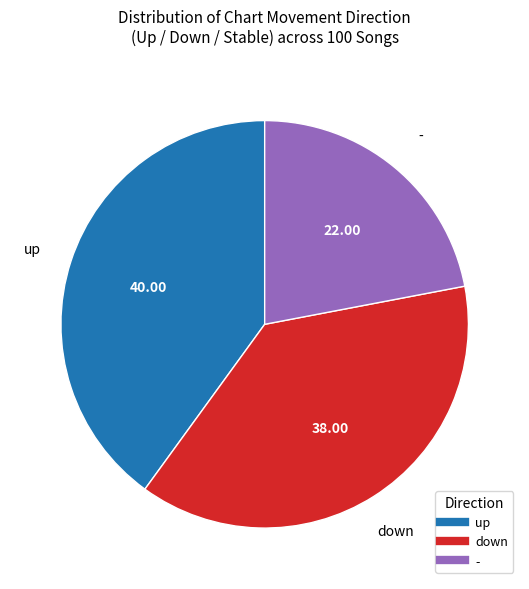

The up slice represents 31% of the pie. True or false?

False